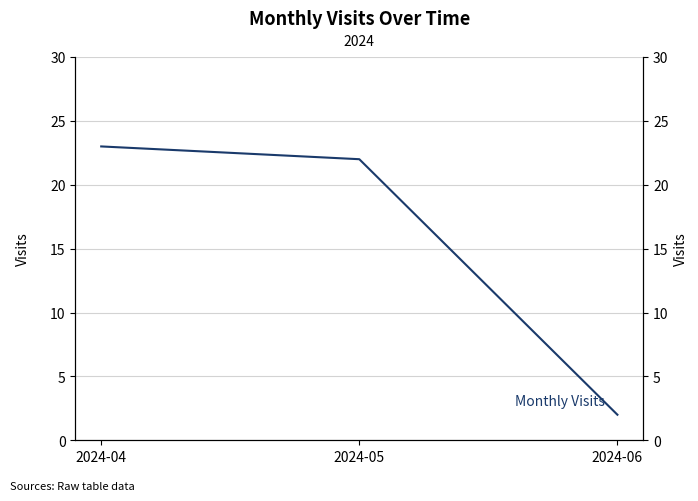

List the labels in order of value, smallest first.

2024-06, 2024-05, 2024-04